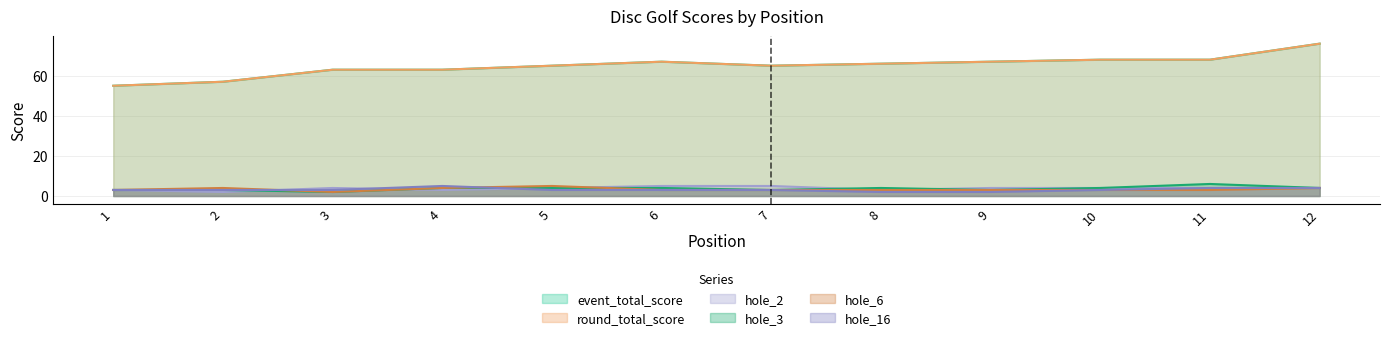

What is the spread (max minus min) of values at 9?

65